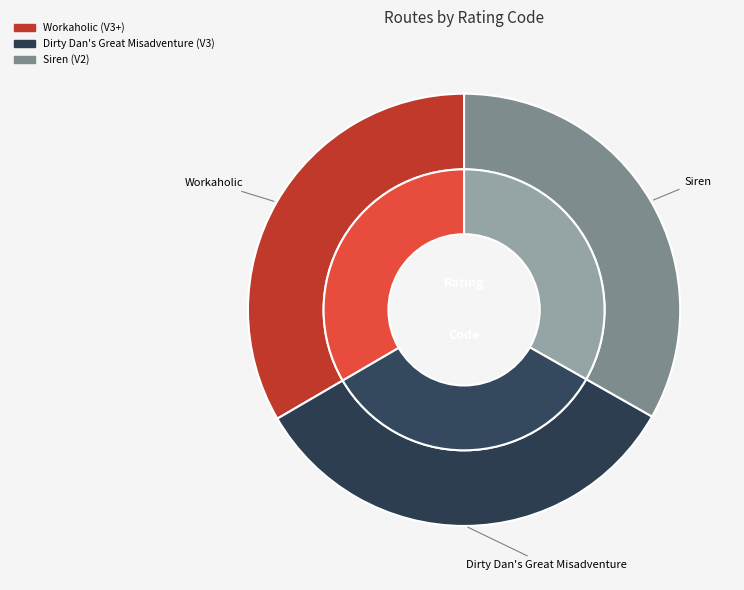

Is there any slice that represents more than half of the pie?

No